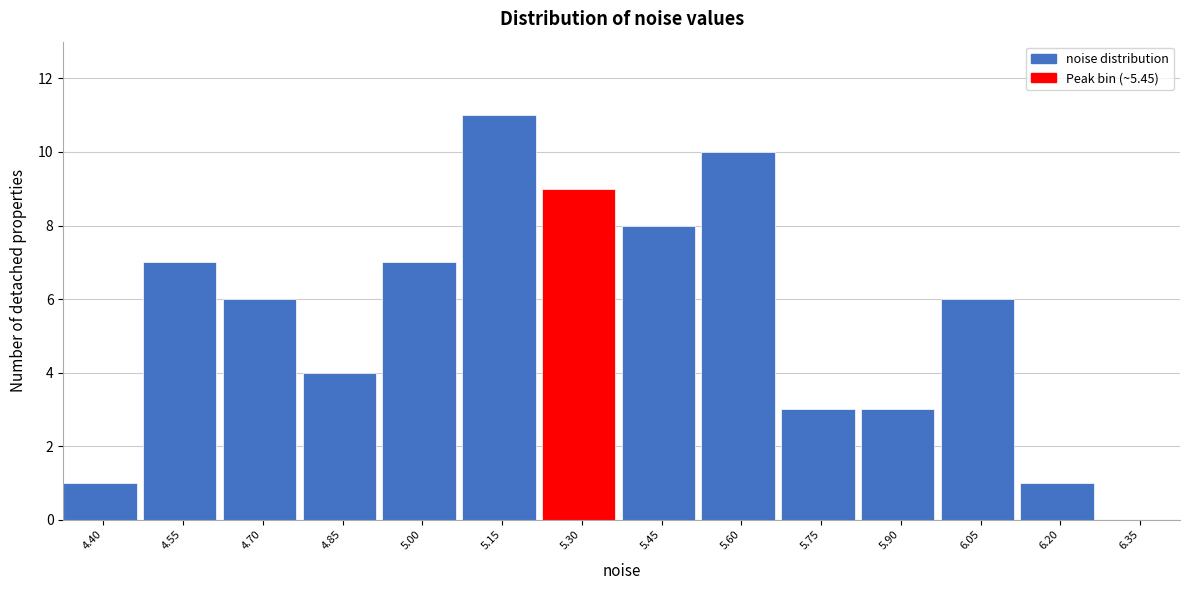

Reading left to right, what are all the values shown in this chart?

4.40=1	4.55=7	4.70=6	4.85=4	5.00=7	5.15=11	5.30=9	5.45=8	5.60=10	5.75=3	5.90=3	6.05=6	6.20=1	6.35=0